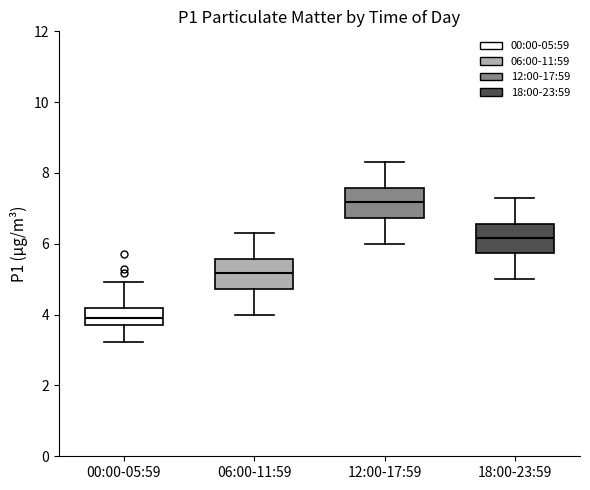

Which box's median line is the lowest?

00:00-05:59